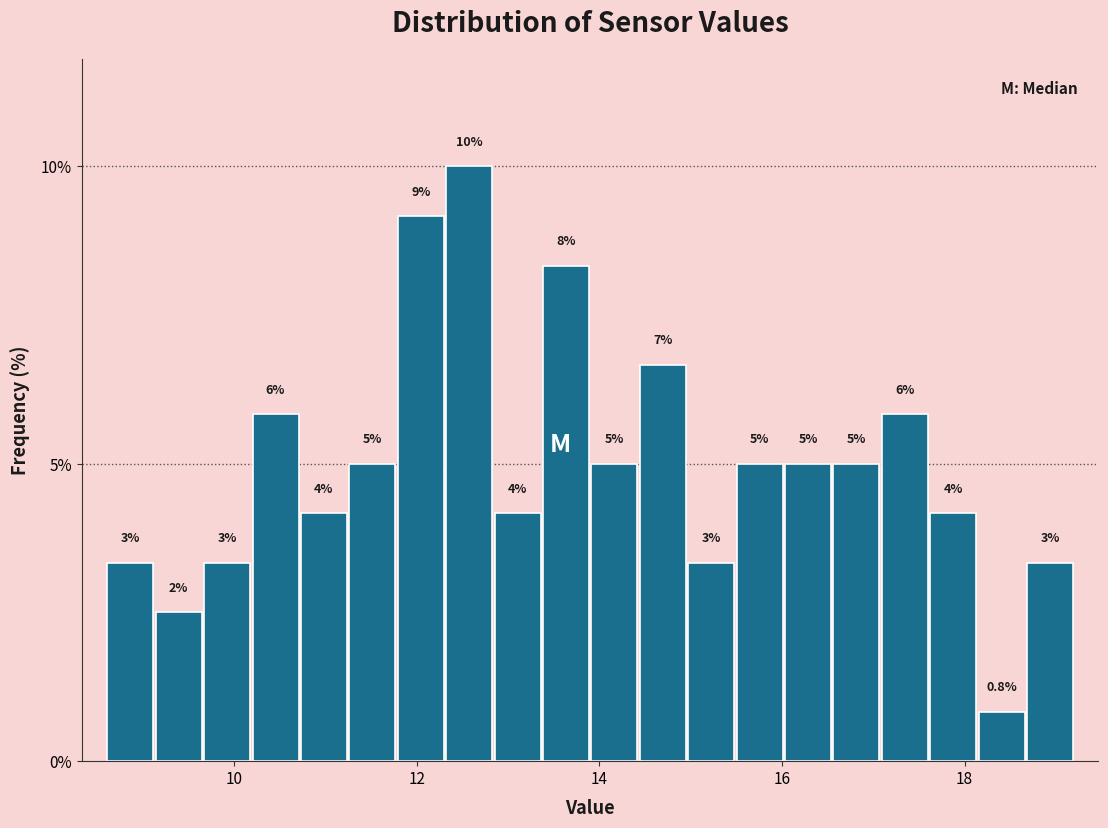

Read against the x-axis, roughly where is the centre of the tallest bar?

12.6